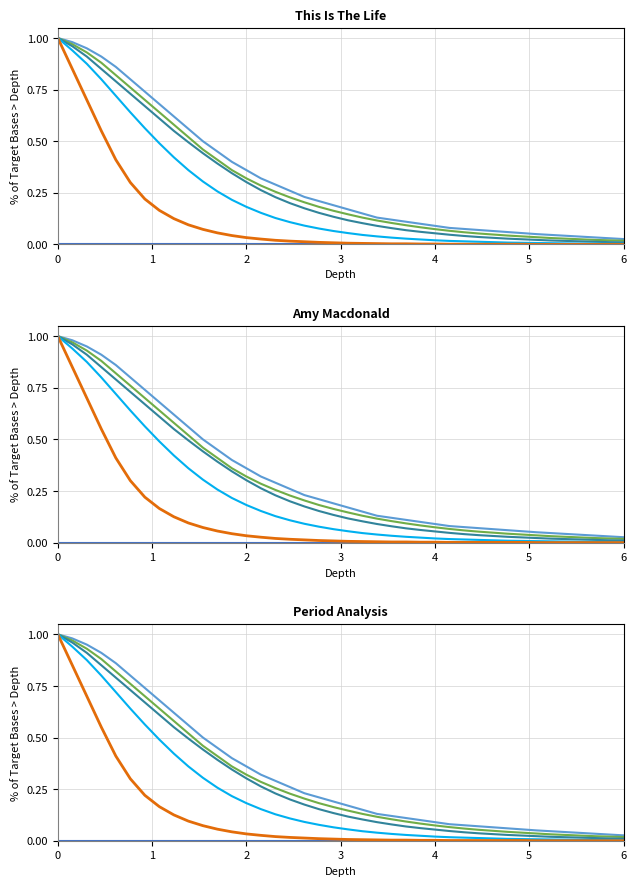

Does the chart display data point markers on the line(s)?

No